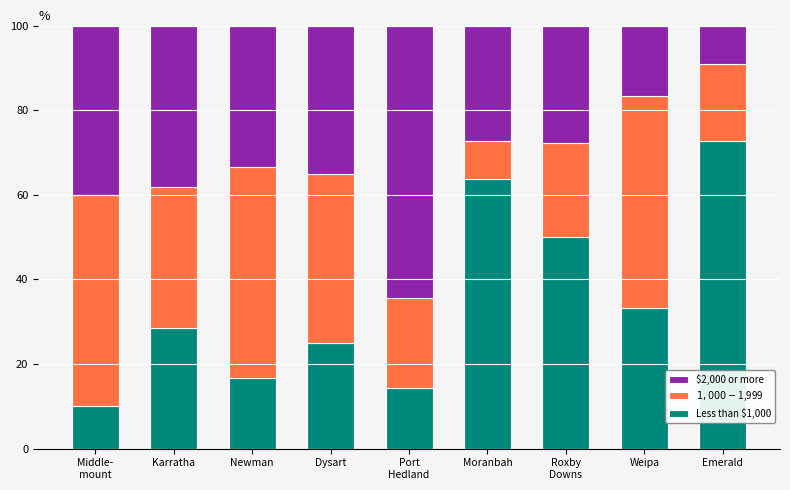

What is the total value across all series at Karratha?

100.0